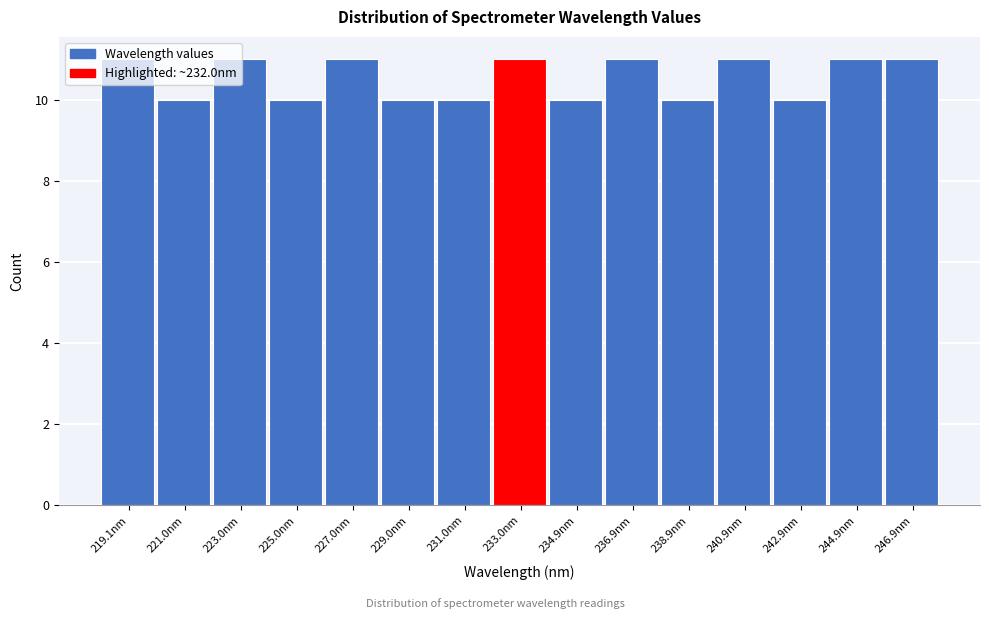

What is the height of the bar covering 243.8 to 245.8 on the x-axis? Neither the bar edges nor the heights are printed on the chart, so give them approximately, as read against the axes.

11